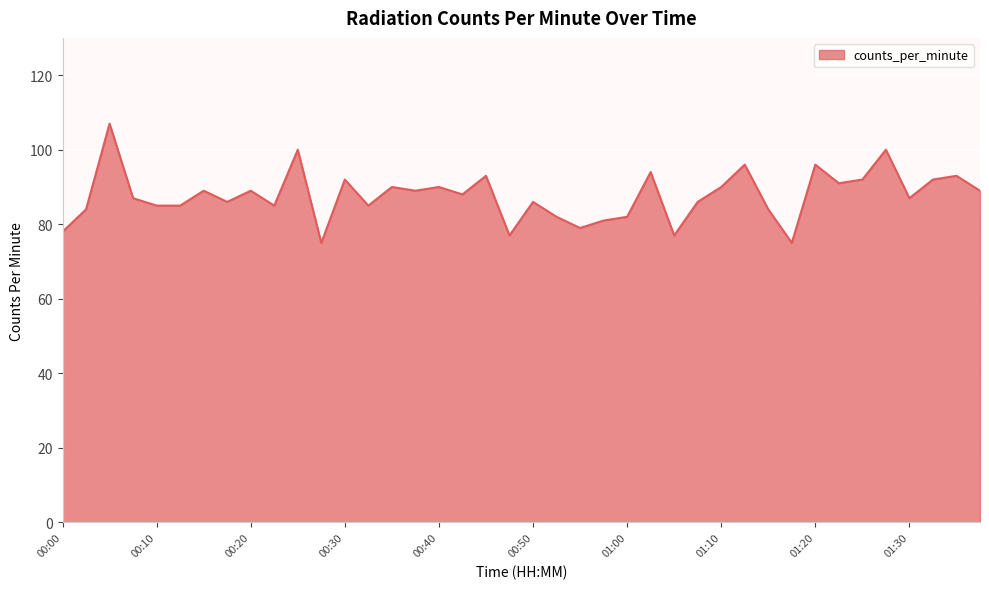

Reading left to right, transcribe all the data shown in this chart.

78	84	107	87	85	85	89	86	89	85	100	75	92	85	90	89	90	88	93	77	86	82	79	81	82	94	77	86	90	96	84	75	96	91	92	100	87	92	93	89